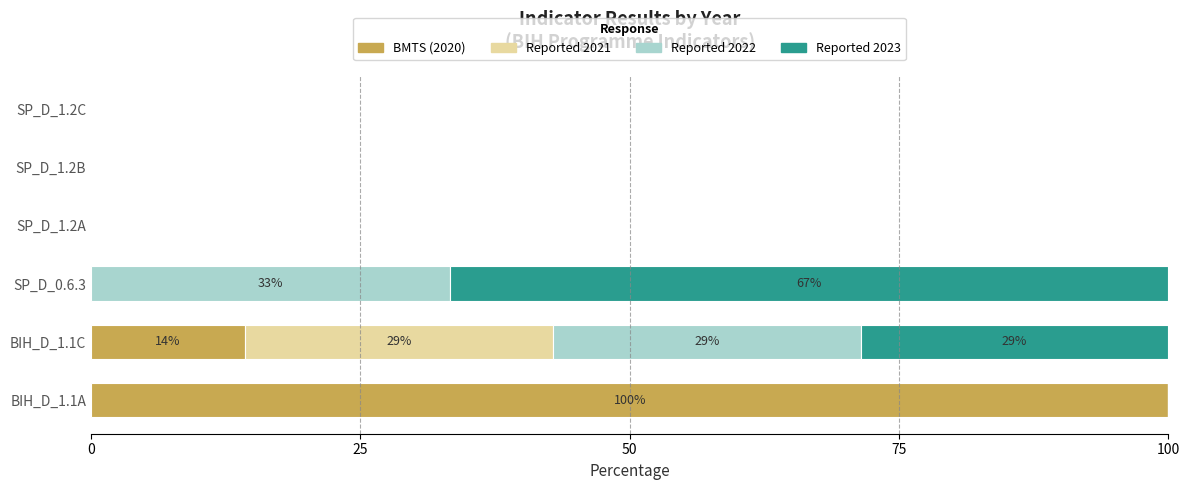

How many categories are shown in the chart?

6